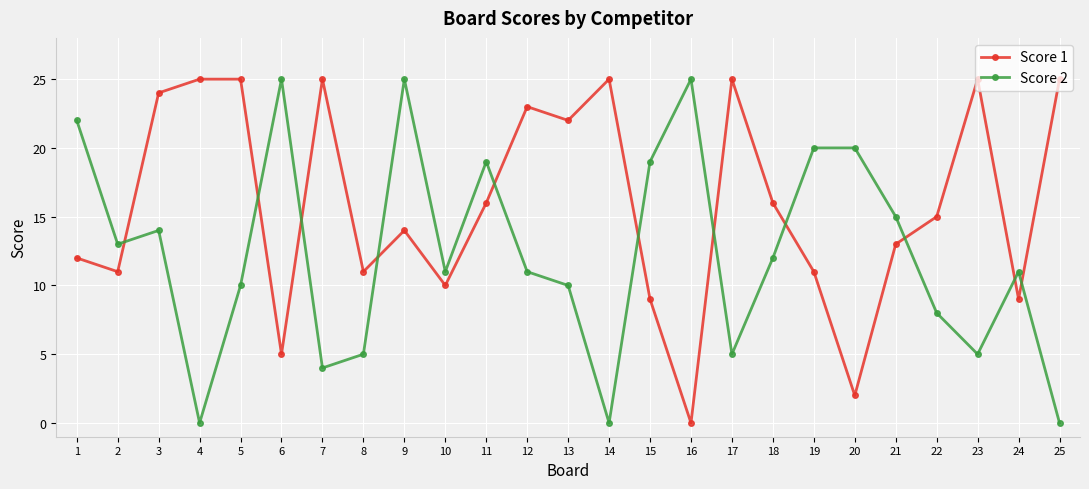

What is the spread (max minus min) of values at 21?

2